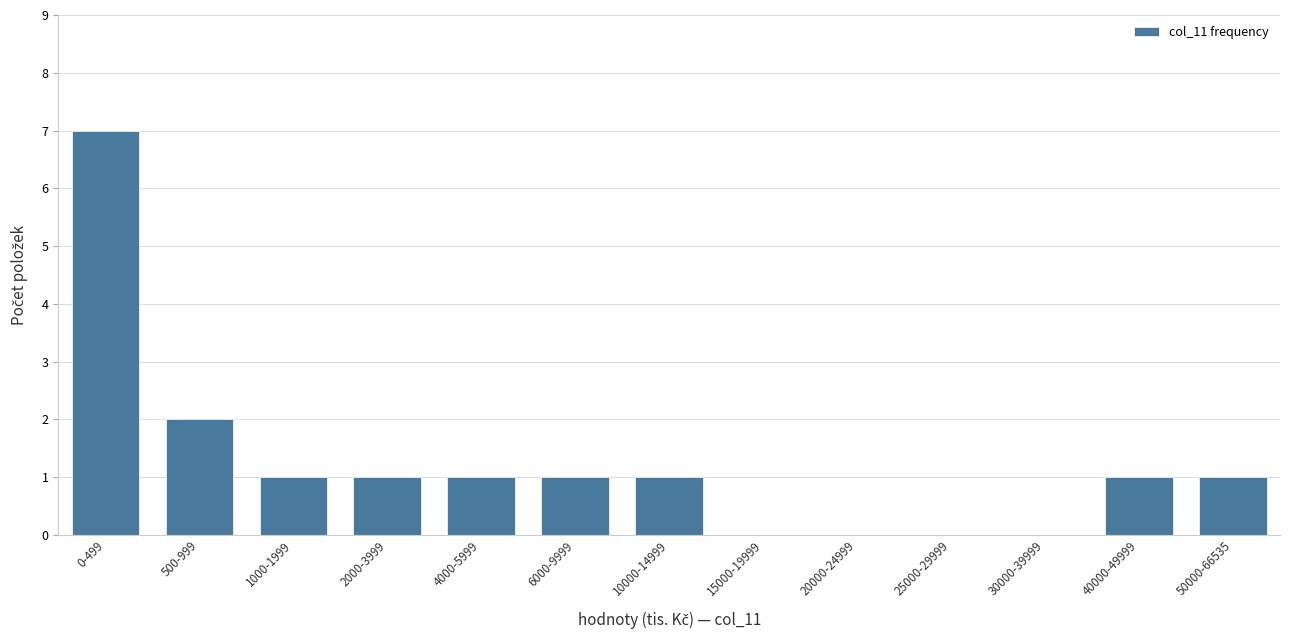

Reading left to right, transcribe all the data shown in this chart.

0-499=7	500-999=2	1000-1999=1	2000-3999=1	4000-5999=1	6000-9999=1	10000-14999=1	15000-19999=0	20000-24999=0	25000-29999=0	30000-39999=0	40000-49999=1	50000-66535=1